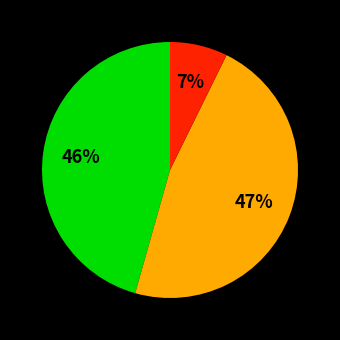

To the nearest percent, what is the average slice percentage?

33%